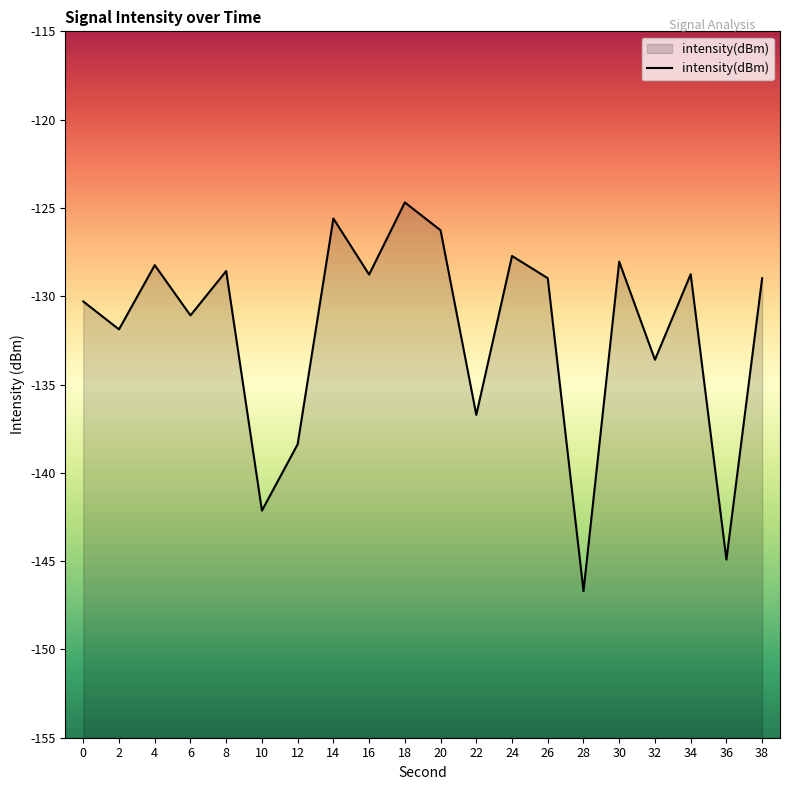

Does the chart display data point markers on the line(s)?

No